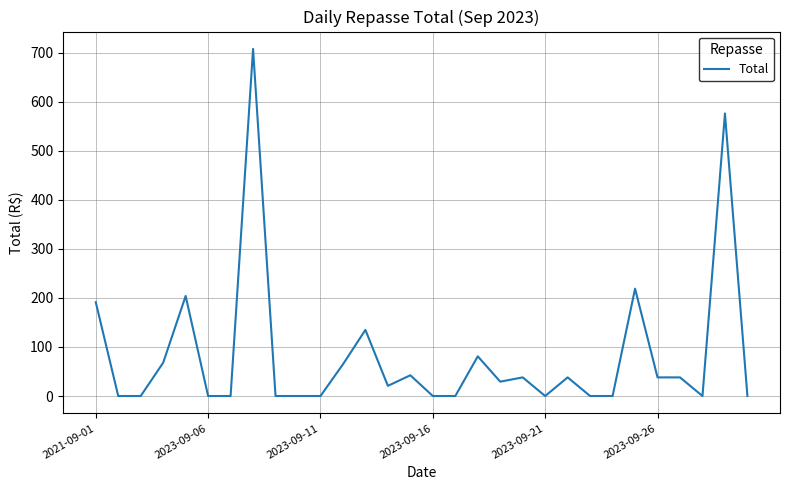

Does the chart have visible grid lines?

Yes